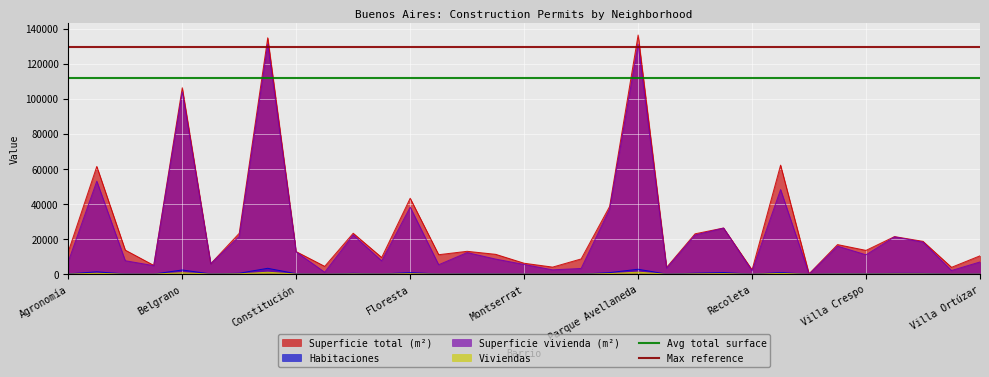

What is the highest value of the Superficie total (m²) series?

136446